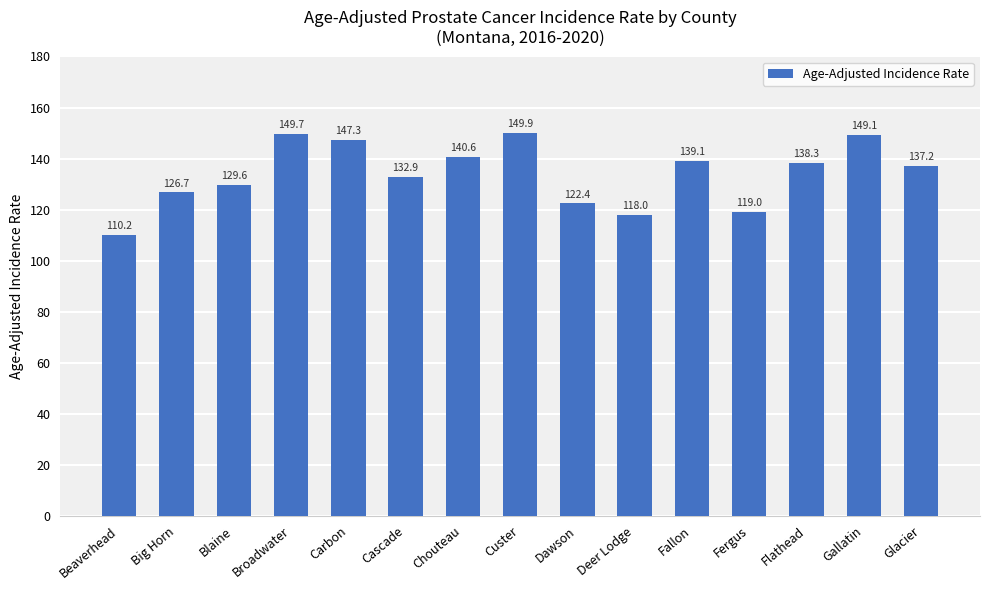

Is it true that the value at Flathead is 138.3?

True